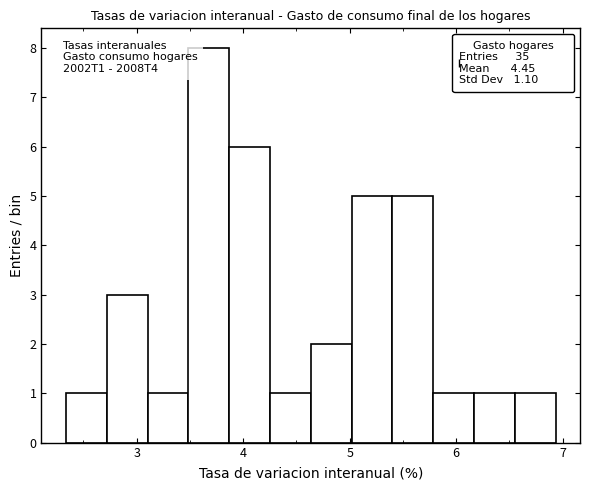

Around what value on the x-axis is the tallest bar? Give the approximate position of its centre, as read against the axis.

3.7